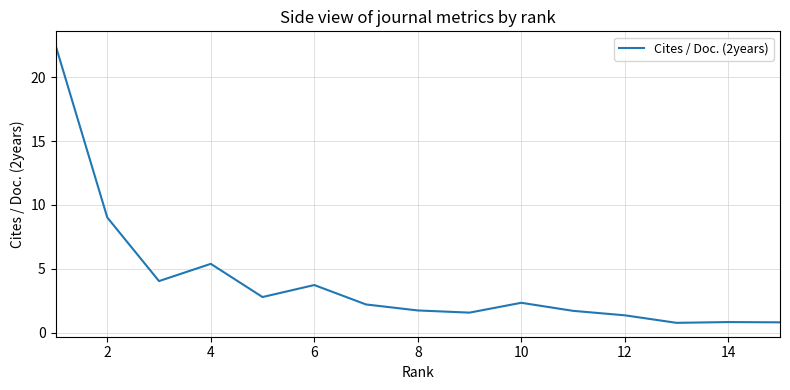

What is the maximum value shown in the chart?

22.5